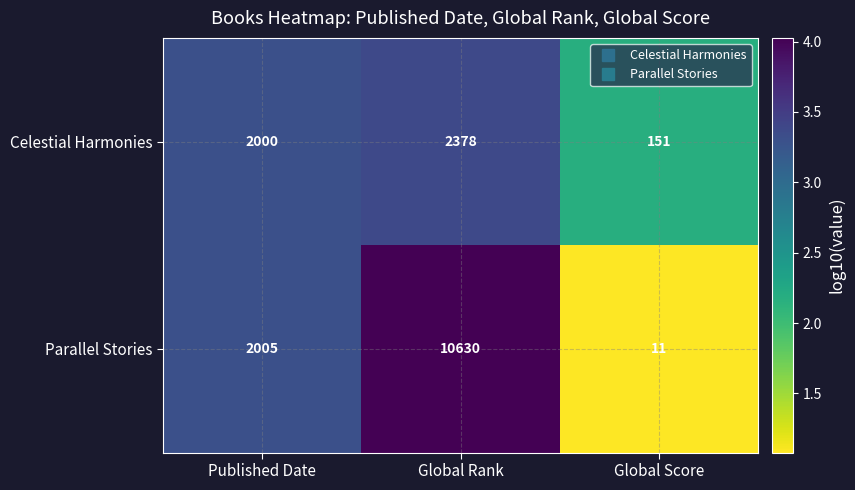

Is the value of Parallel Stories at Global Rank greater than the value of Celestial Harmonies at Global Score?

Yes